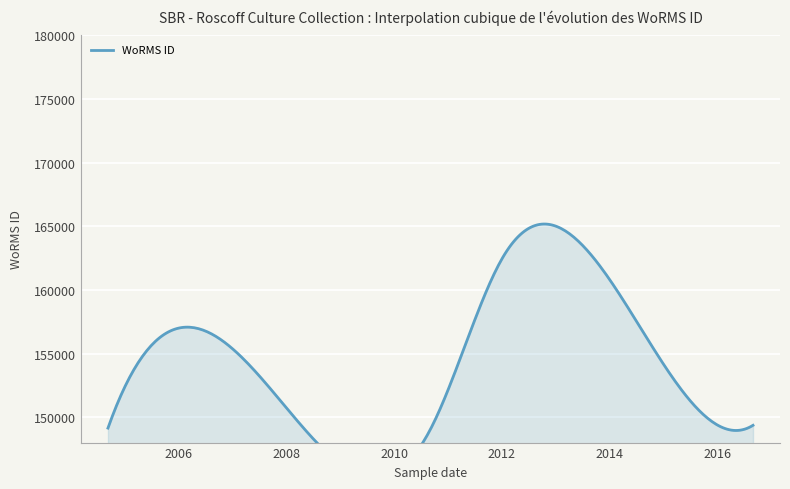

Count the number of values greater than 149139.

4